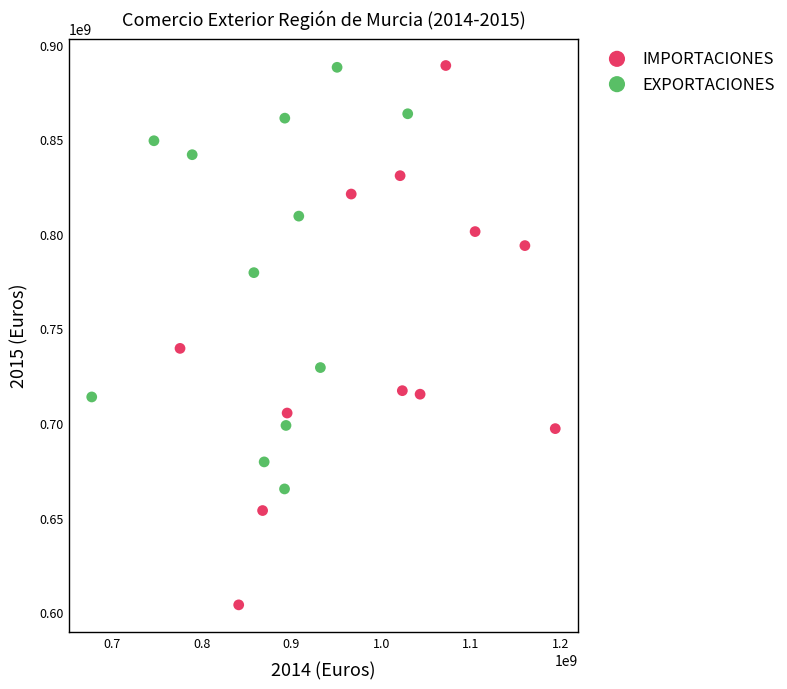

Which series has the largest Y range (max minus min)?

IMPORTACIONES